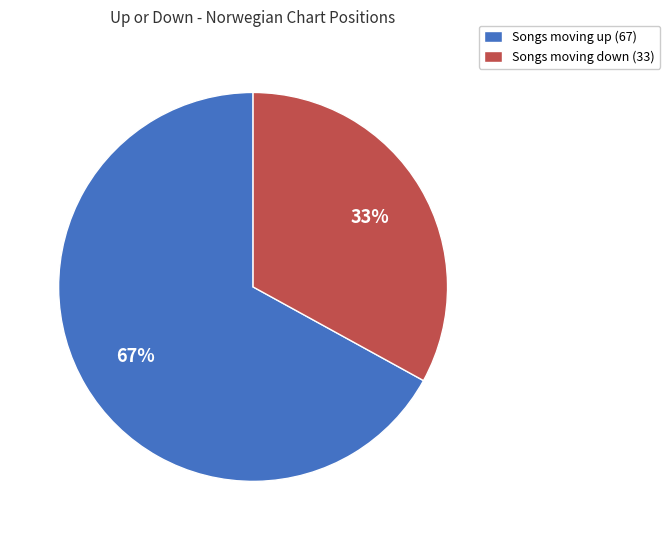

How many slices are in this pie chart?

2